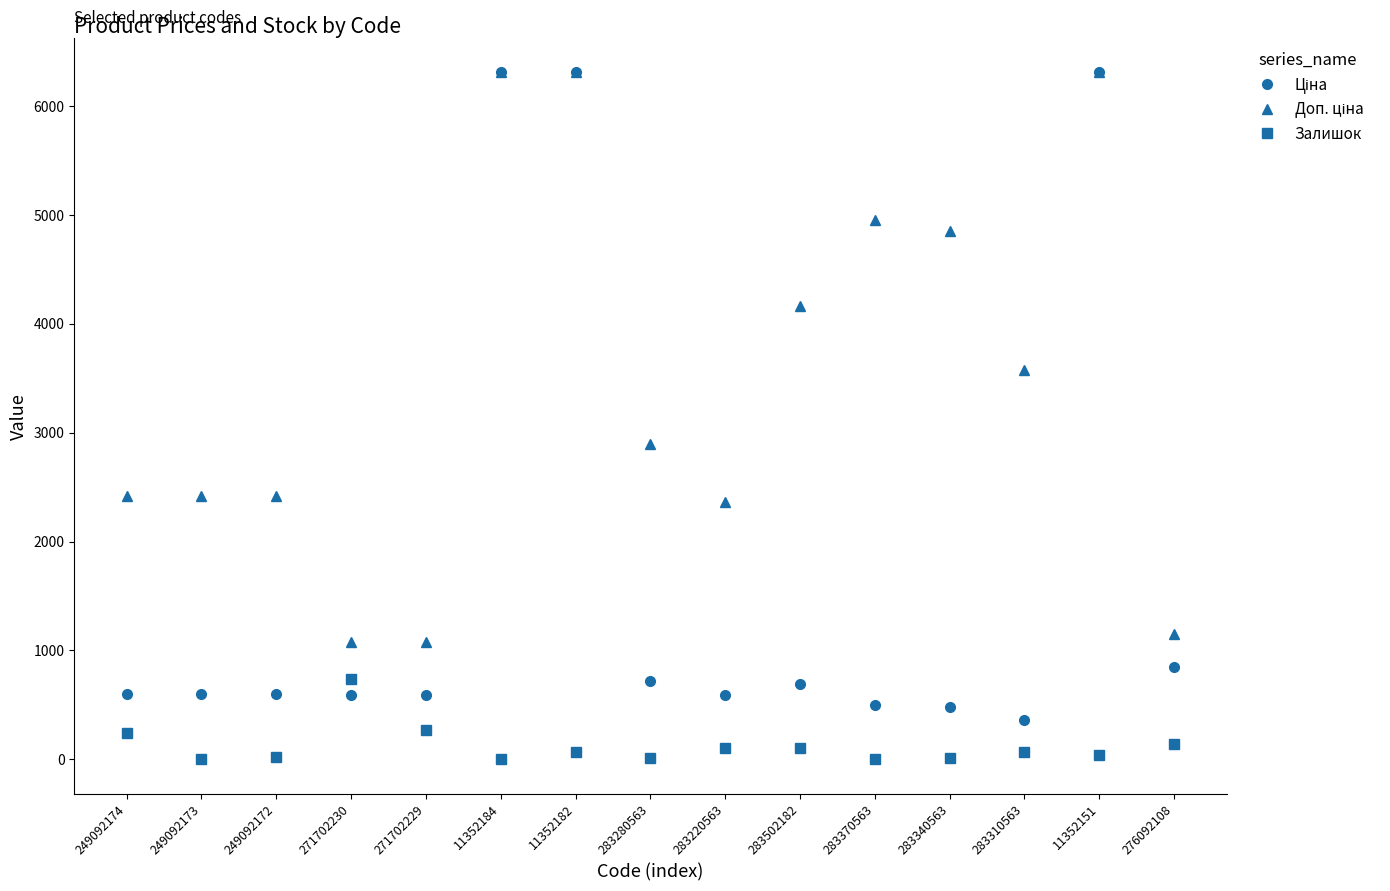

What is the total value across all series at 249092173?

3018.6